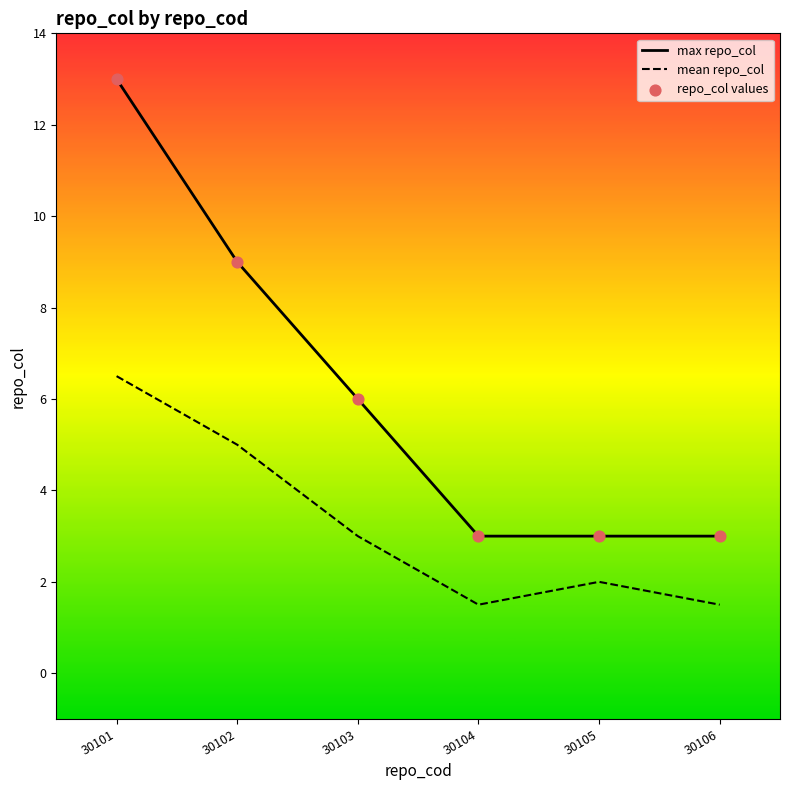

Which series has the largest total across all categories?

max repo_col